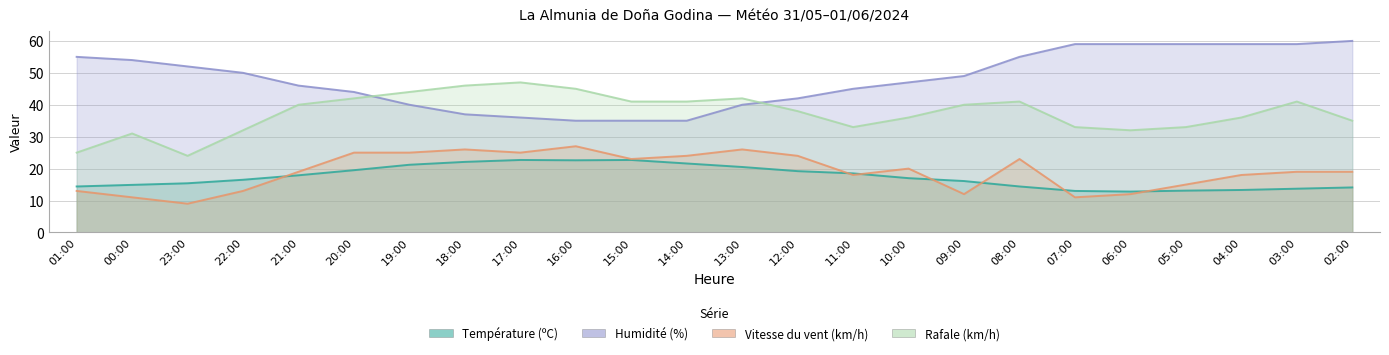

List the series in order of their peak value, highest first.

Humidité (%), Rafale (km/h), Vitesse du vent (km/h), Température (ºC)